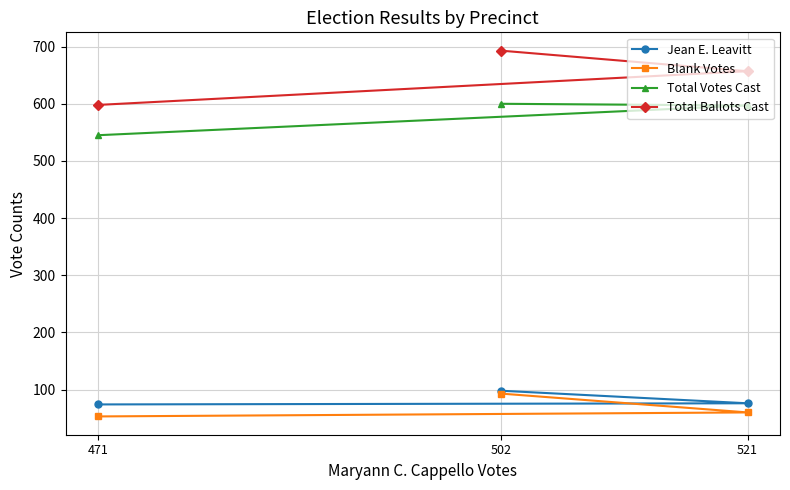

Reading right to left, what are all the values shown in this chart?

Jean E. Leavitt: 502=98	521=76	471=74
Blank Votes: 502=93	521=60	471=53
Total Votes Cast: 502=600	521=597	471=545
Total Ballots Cast: 502=693	521=657	471=598